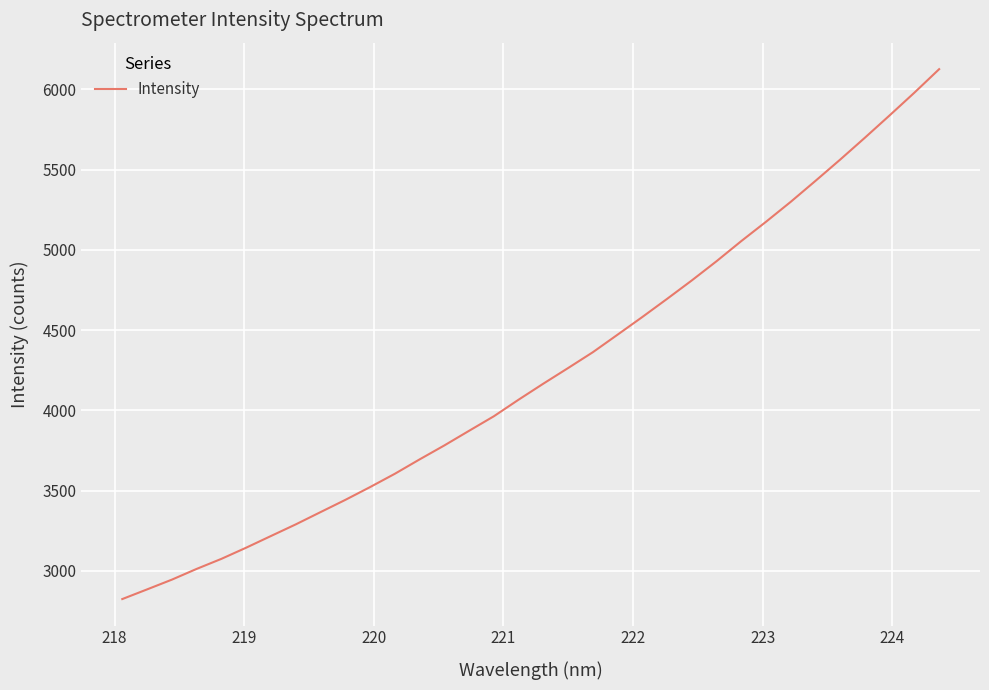

What is the smallest value displayed?

2824.4